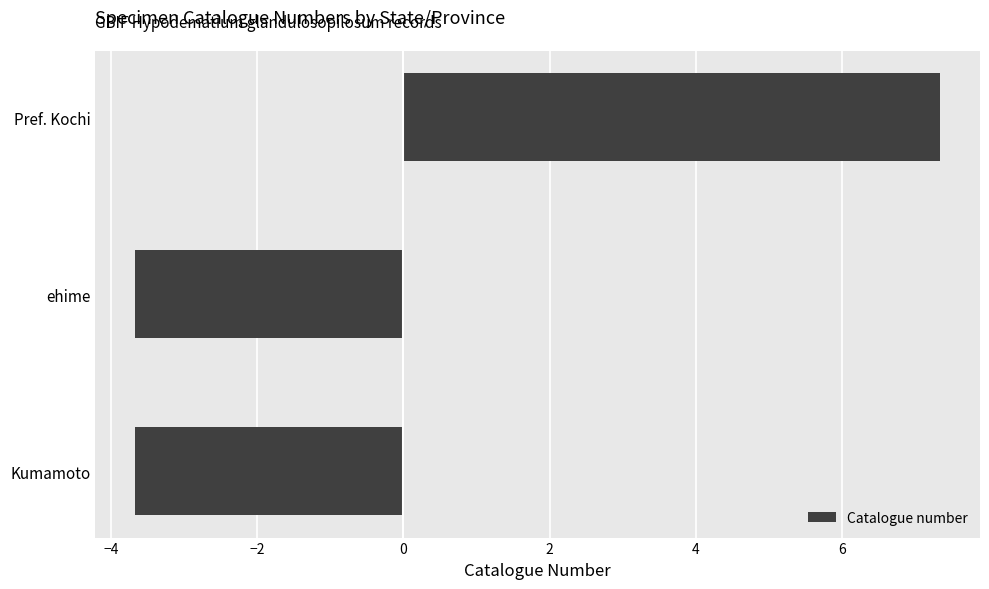

How many values are below zero?

2